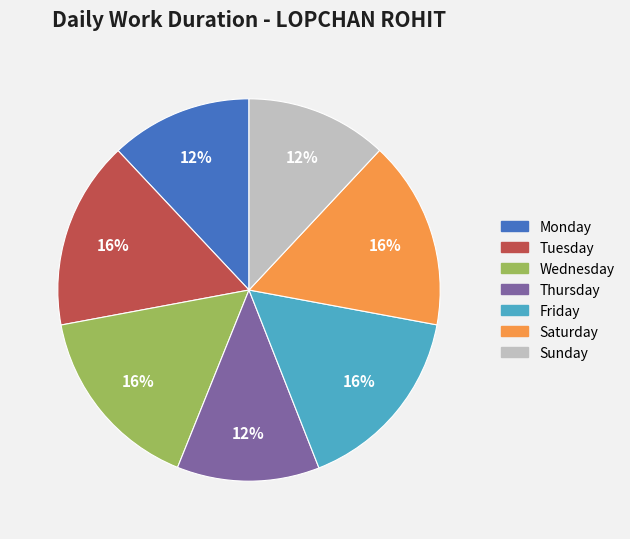

Does any single category account for the majority?

No